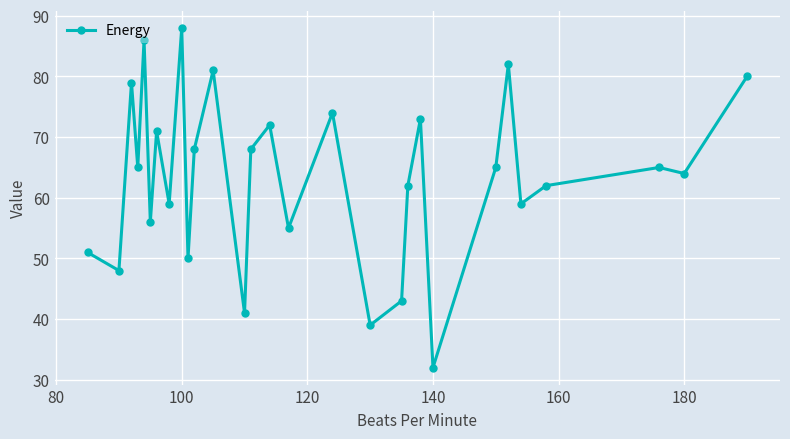

True or false: there are more than 0 points higher than both neighbors.

True